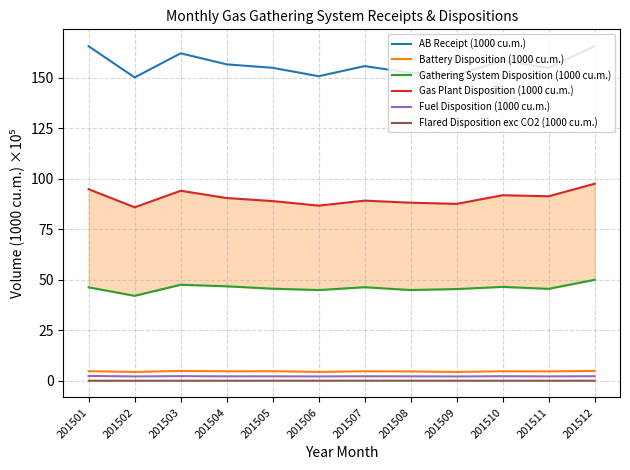

At which category does Flared Disposition exc CO2 (1000 cu.m.) reach its first local peak?

201503